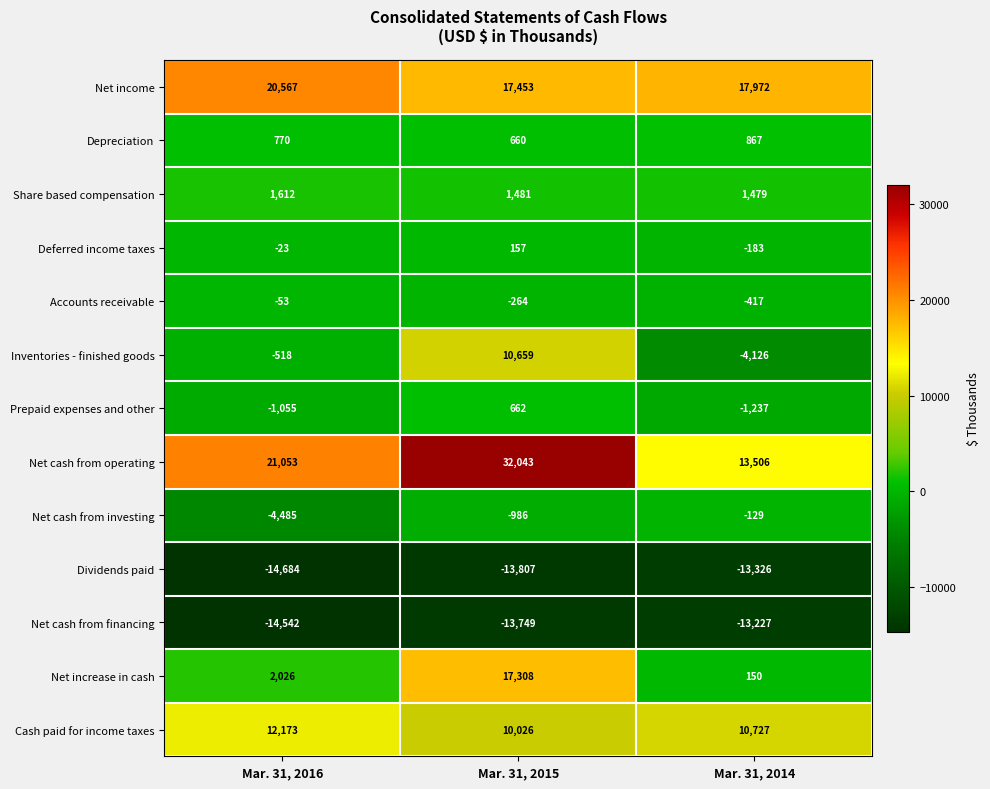

Where is Net increase in cash nearest to the value 8729?

Mar. 31, 2016